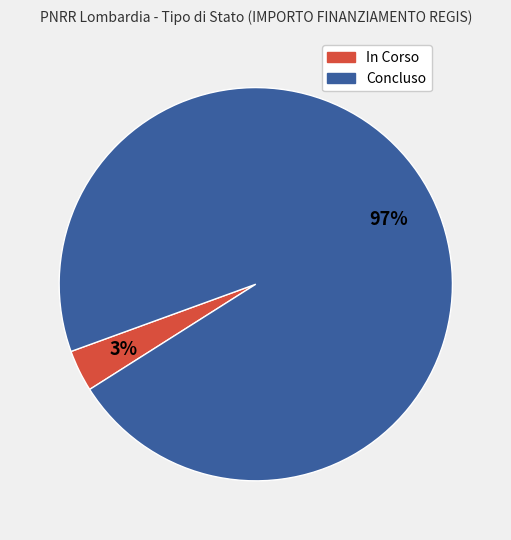

Combined, do In Corso and Concluso account for over 50%?

Yes